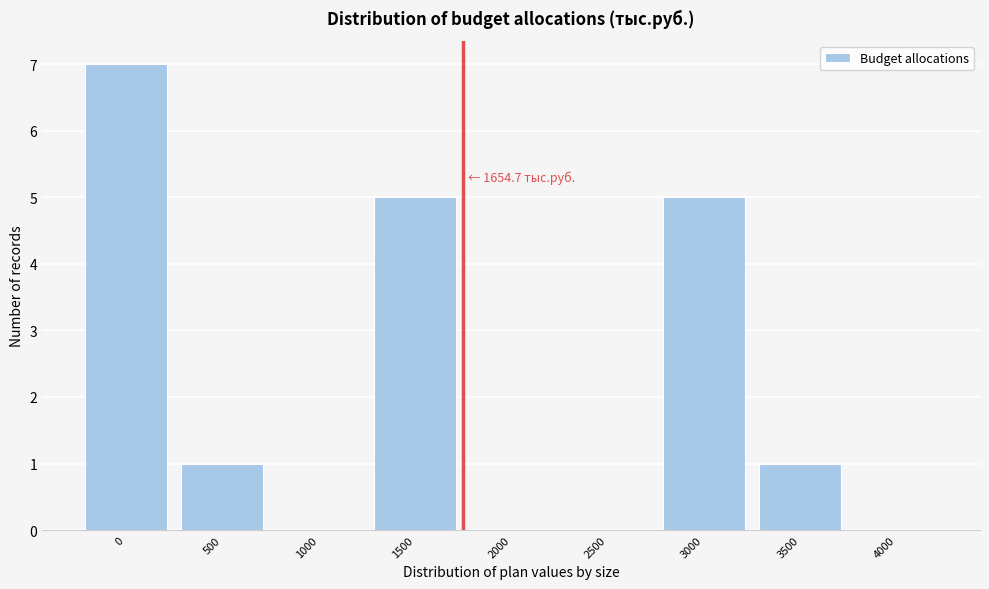

Reading right to left, what are all the values shown in this chart?

4000=0	3500=1	3000=5	2500=0	2000=0	1500=5	1000=0	500=1	0=7